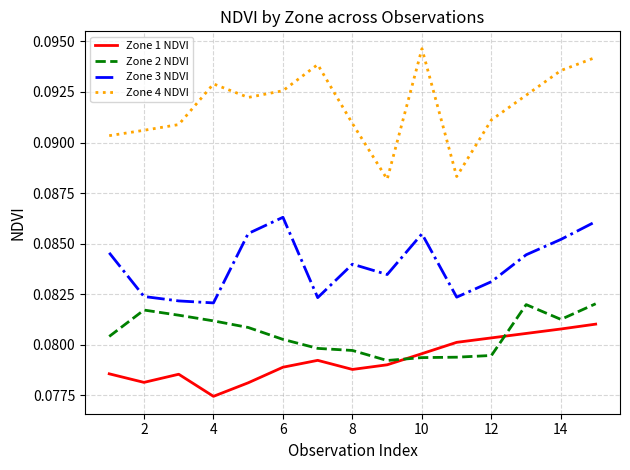

Which series has the widest spread of values?

Zone 4 NDVI